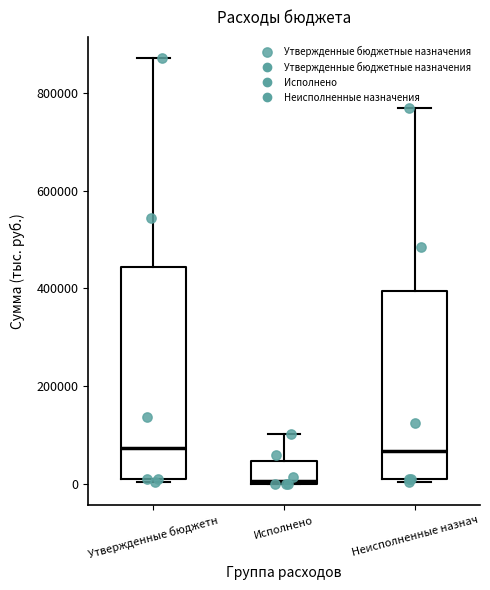

Where does the upper whisker of the box for Утвержденные бюджетн end on the y-axis? The values are not printed on the chart, so give them approximately, as read against the axis.

880000